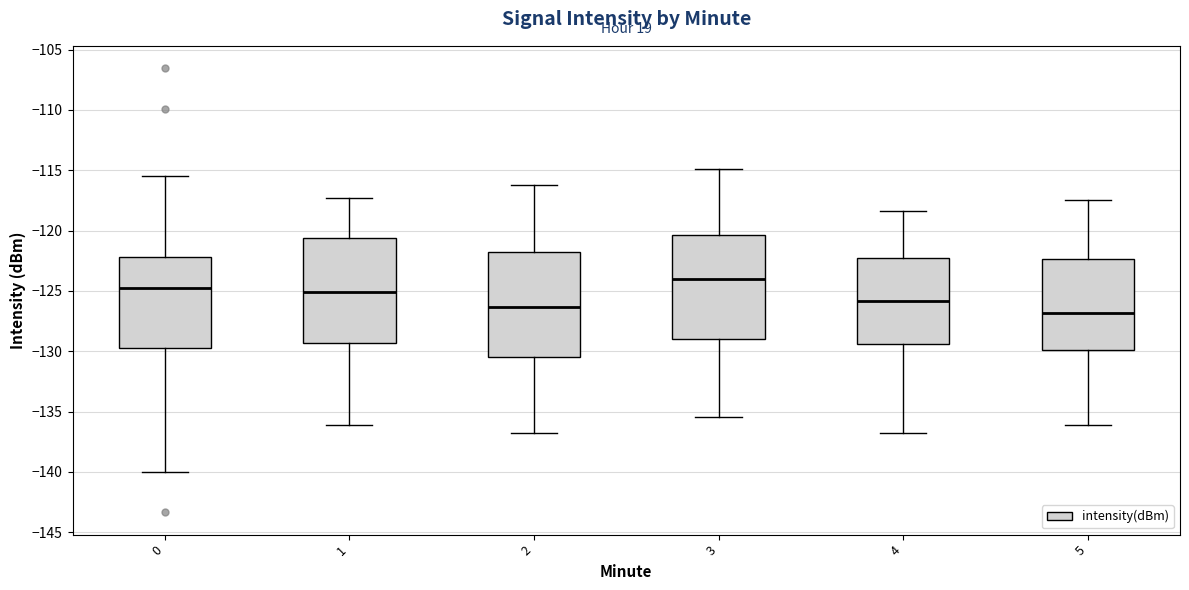

Where does the median line of the box at x = 3 sit on the y-axis? The values are not printed on the chart, so give them approximately, as read against the axis.

-124.0